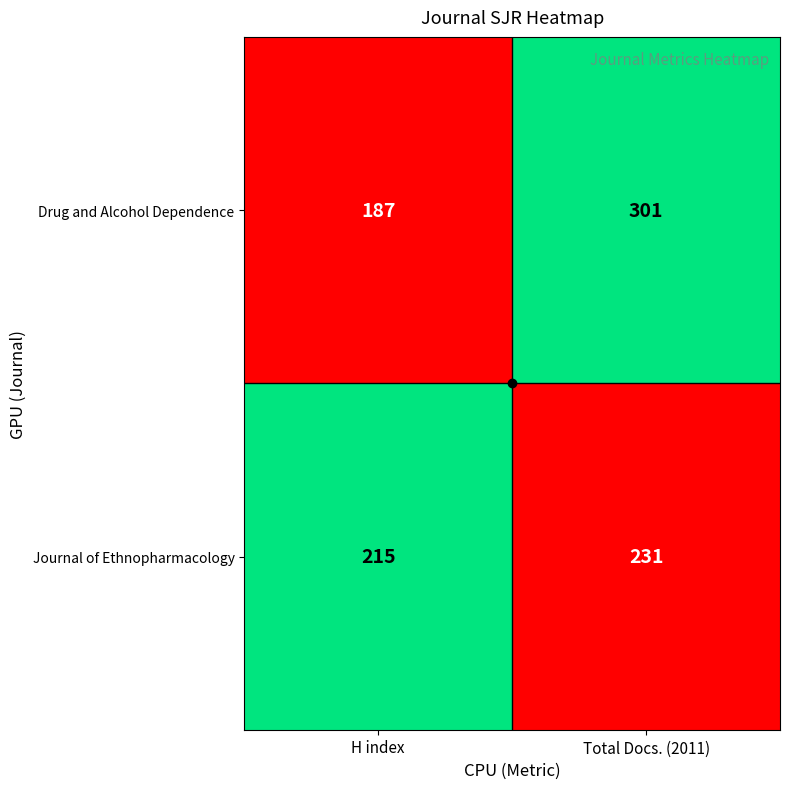

Between H index and Total Docs. (2011), which series saw the biggest shift?

Drug and Alcohol Dependence